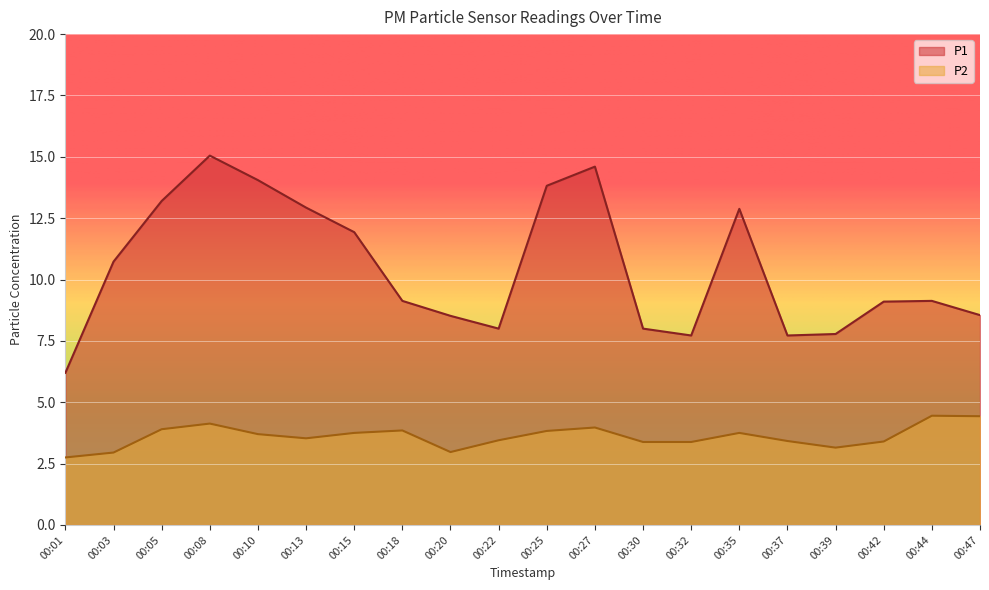

What is the average value of the P2 series?

3.6